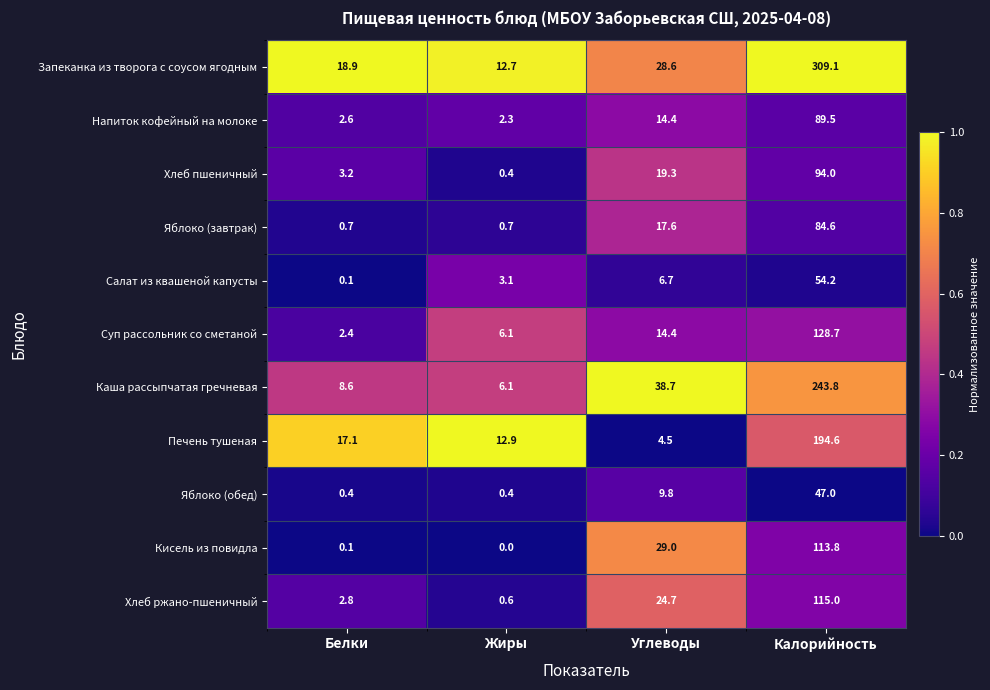

Which series changed the most between Углеводы and Калорийность?

Запеканка из творога с соусом ягодным